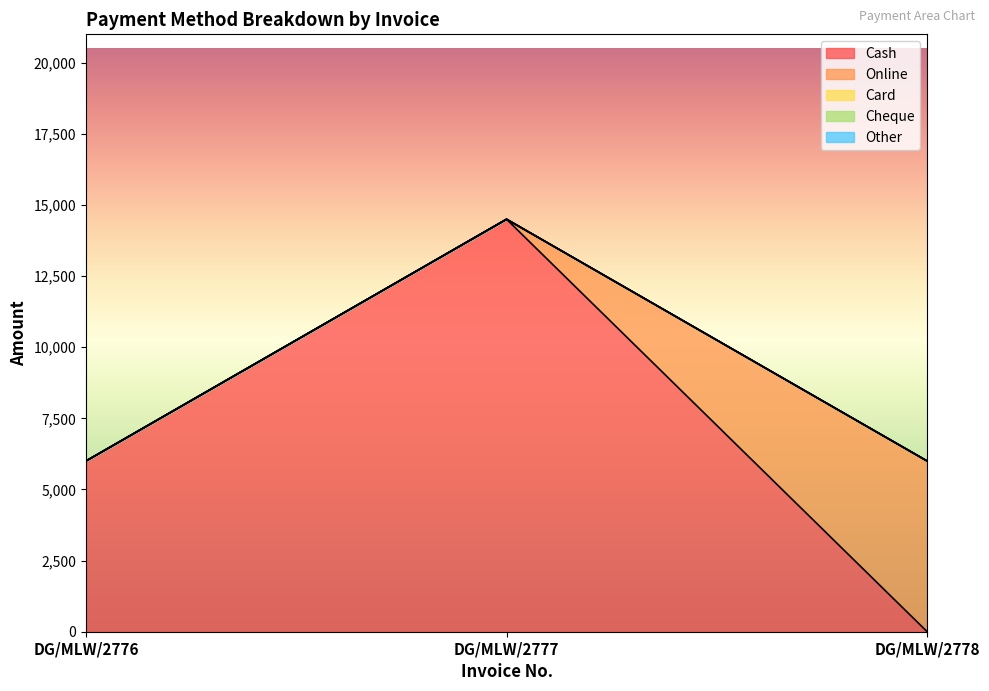

List the series in order of their peak value, lowest first.

Card, Cheque, Other, Online, Cash